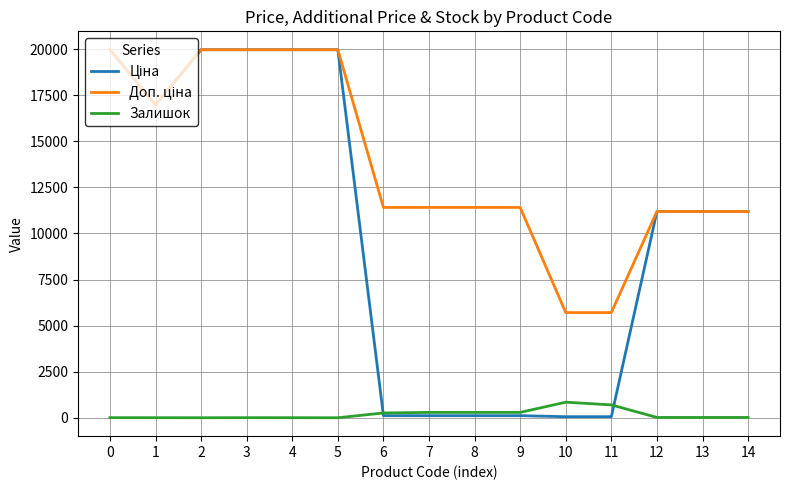

What is the total value across all series at 7?

11814.1